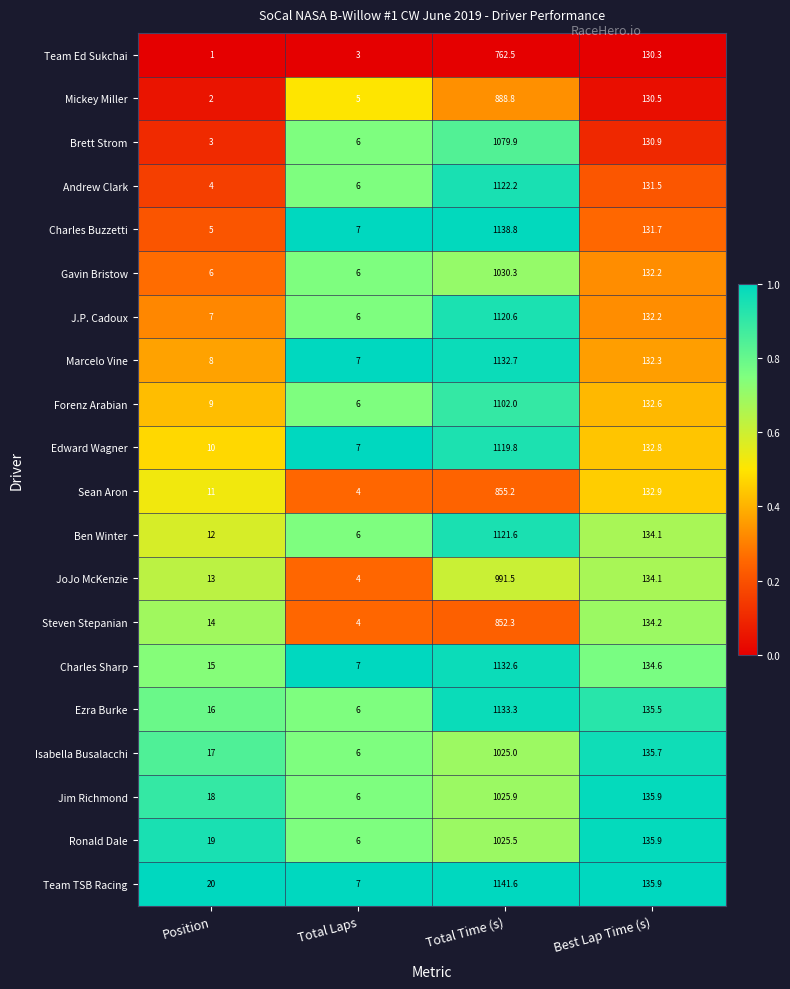

Is it true that Ben Winter equals 12.0 at Position?

True